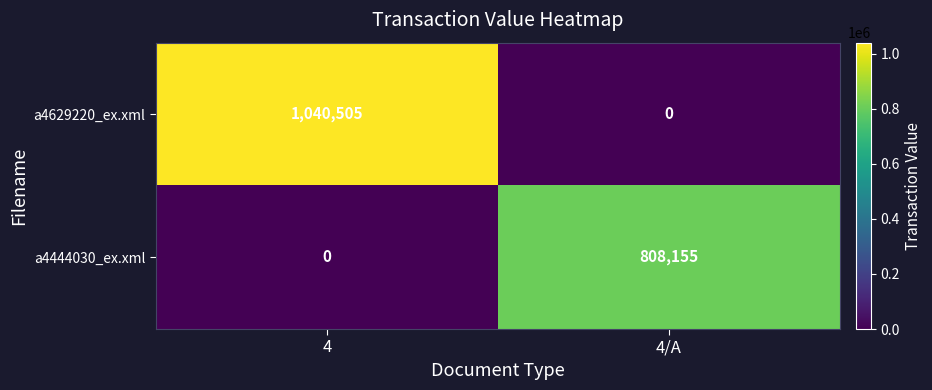

Between 4 and 4/A, which series saw the biggest shift?

a4629220_ex.xml